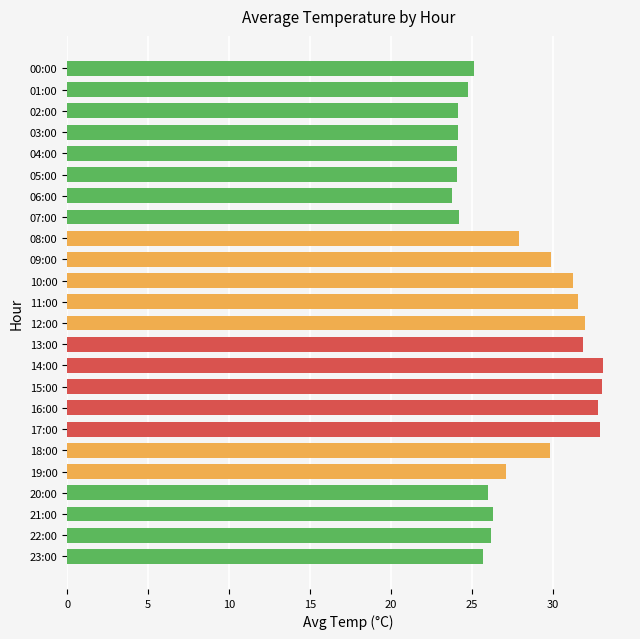

How many data points does each series have?

24